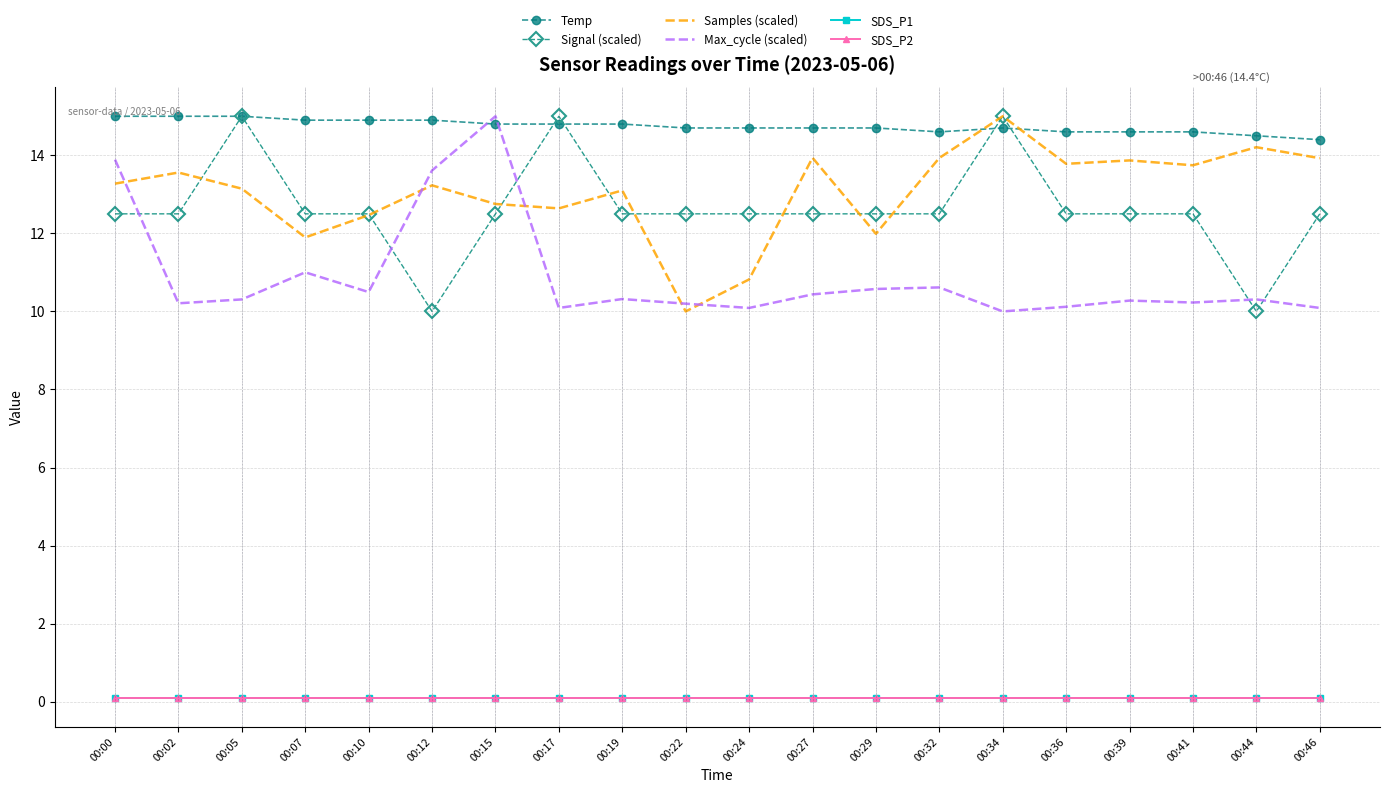

What is the value of the Temp point at the 11th from the left?

14.7